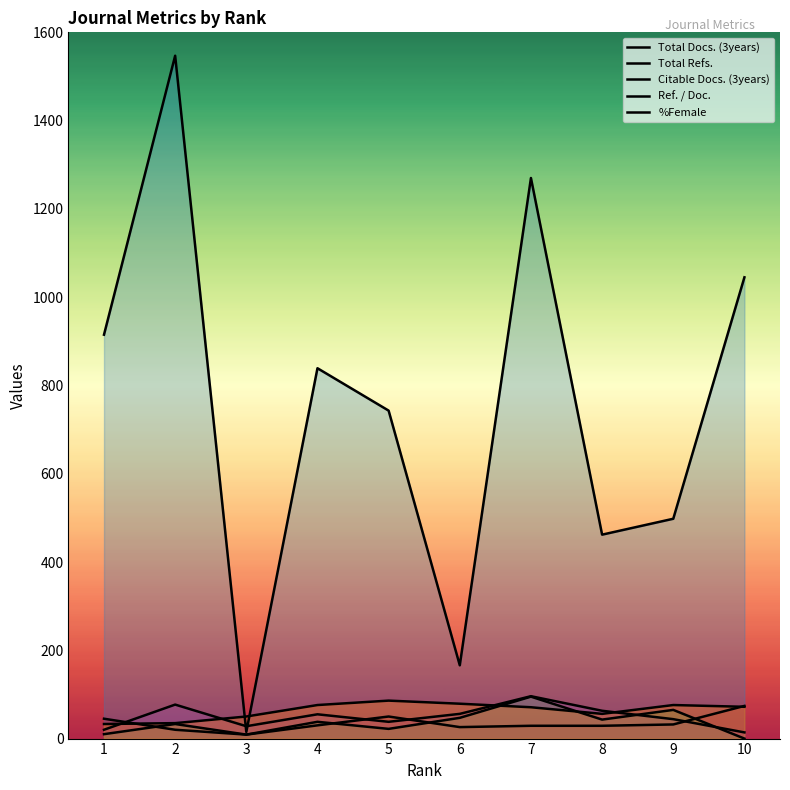

What is the difference between the maximum and second lowest values in the Ref. / Doc. series?

76